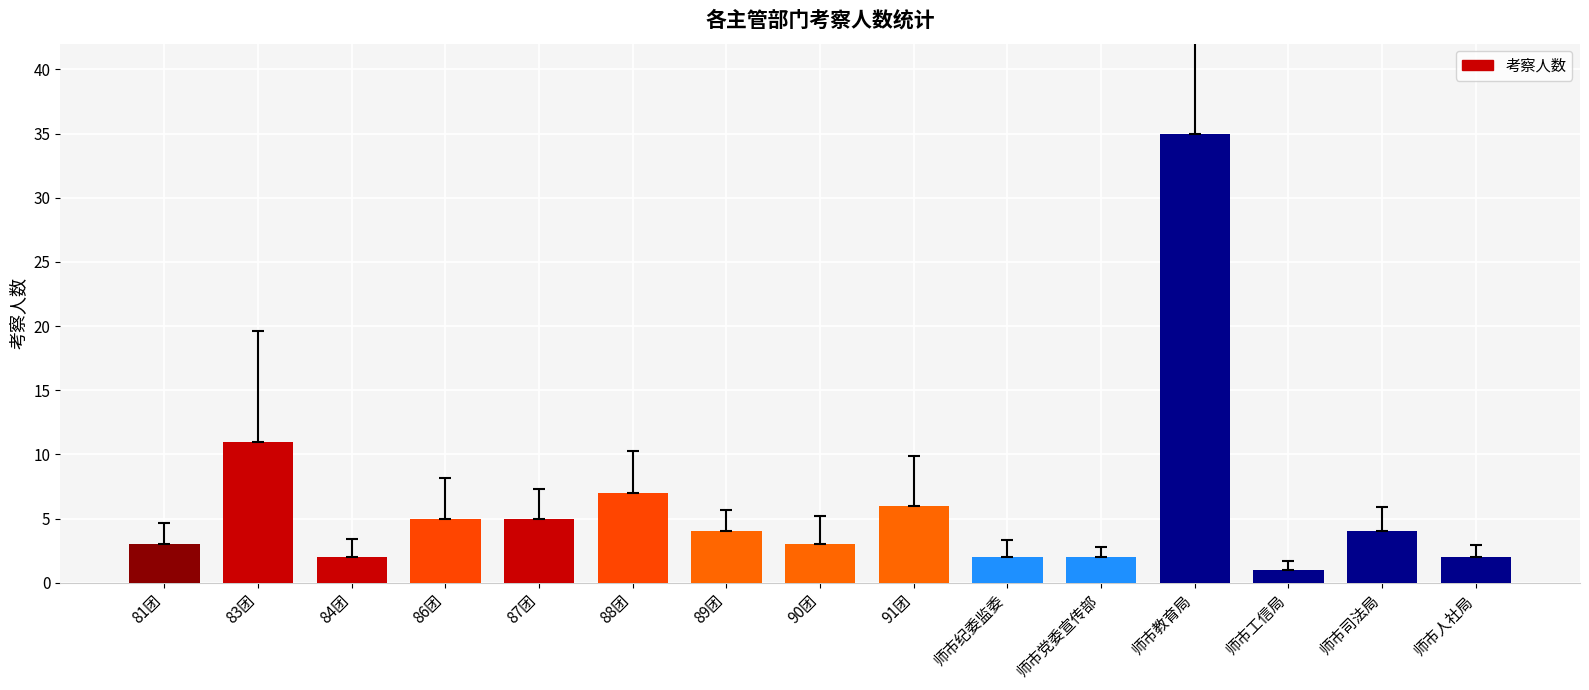

Which category has the highest value across all series?

师市教育局